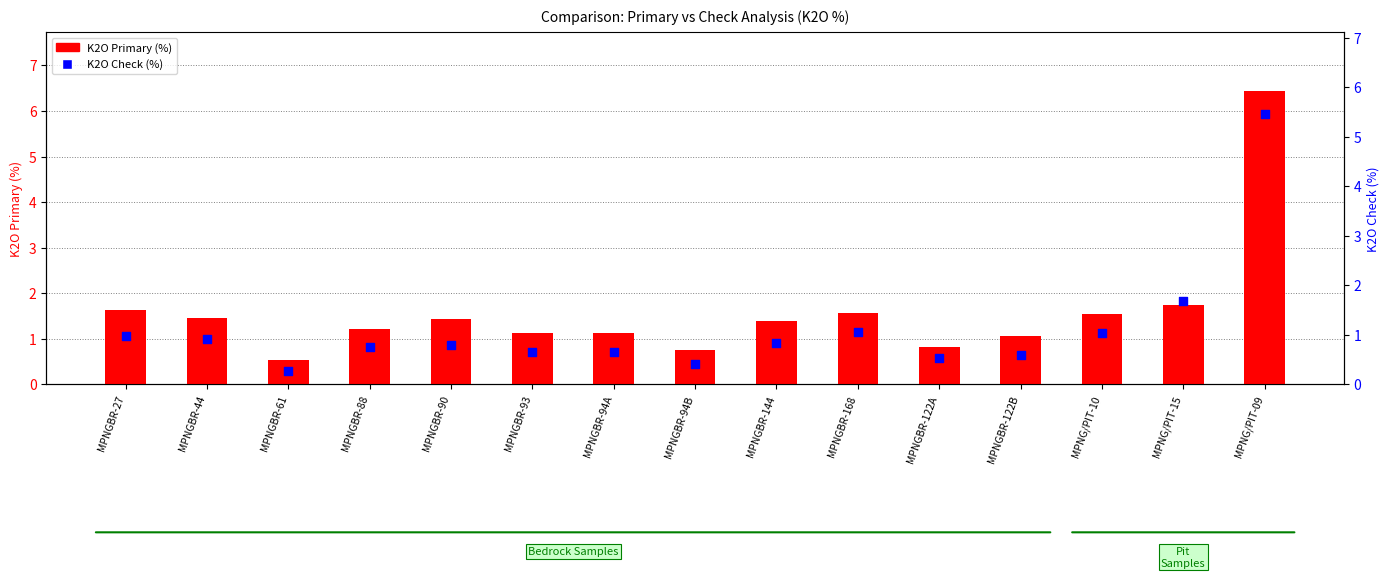

At which category is the sum across all series the highest?

MPNG/PIT-09